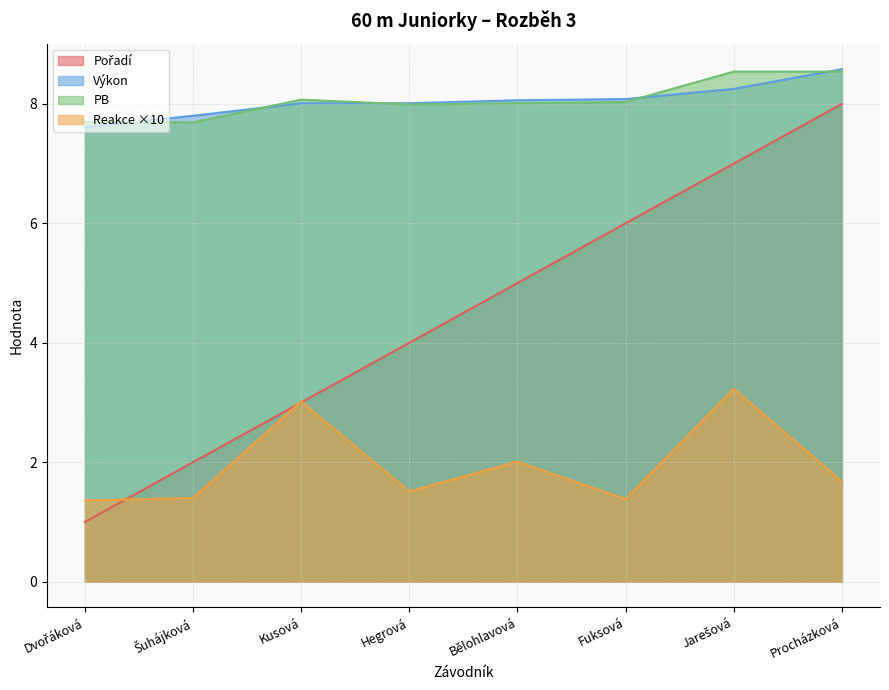

How many data points does each series have?

8